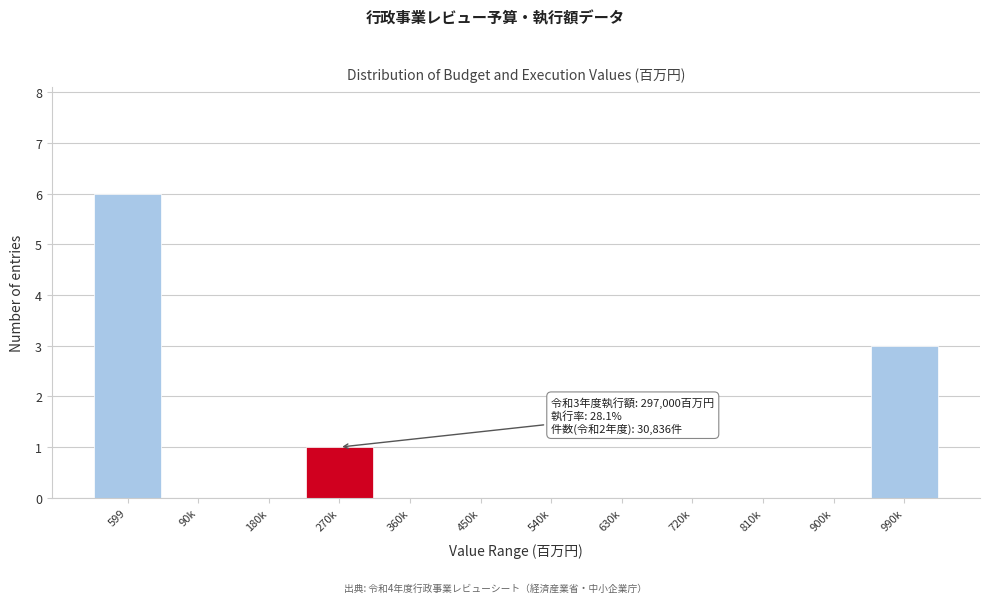

Reading left to right, transcribe all the data shown in this chart.

599=6	90k=0	180k=0	270k=1	360k=0	450k=0	540k=0	630k=0	720k=0	810k=0	900k=0	990k=3